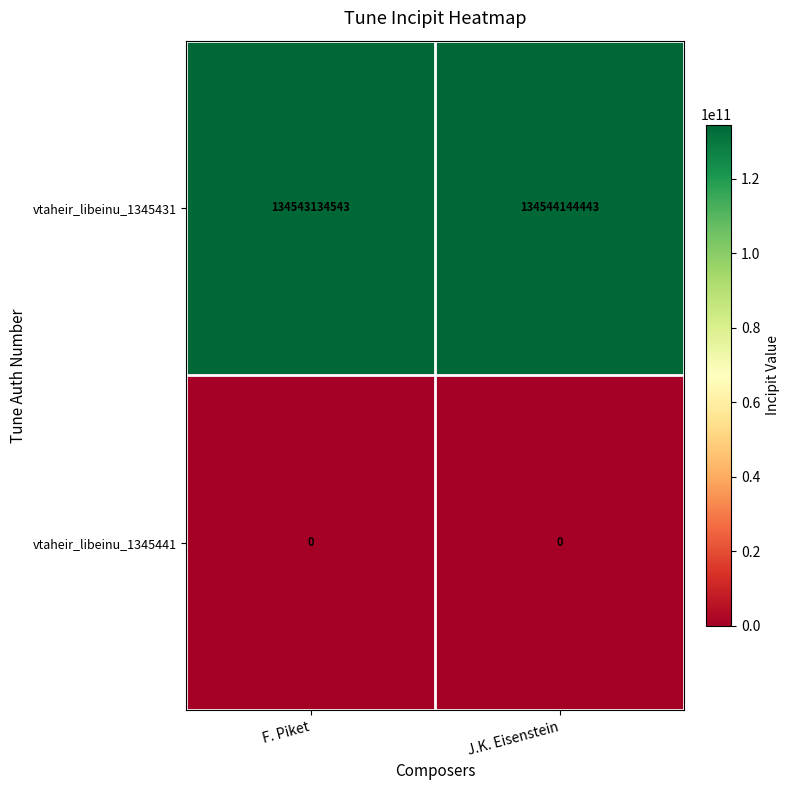

Reading left to right, transcribe all the data shown in this chart.

vtaheir_libeinu_1345431: 134543134543	134544144443
vtaheir_libeinu_1345441: 0	0